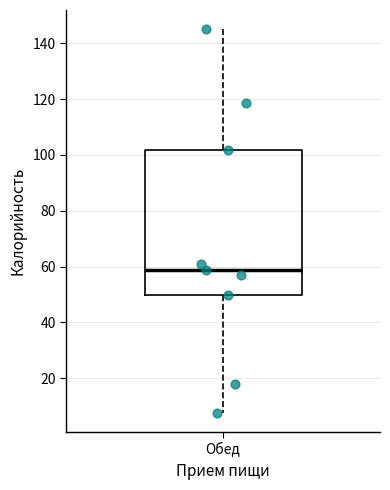

Transcribe this box plot: give where the median line is, the range the box spans, and where the two whiskers end, as read against the y-axis. The values are not printed on the chart, so give them approximately, as read against the axis.

median 58, box 50 to 102, whiskers 8 to 146